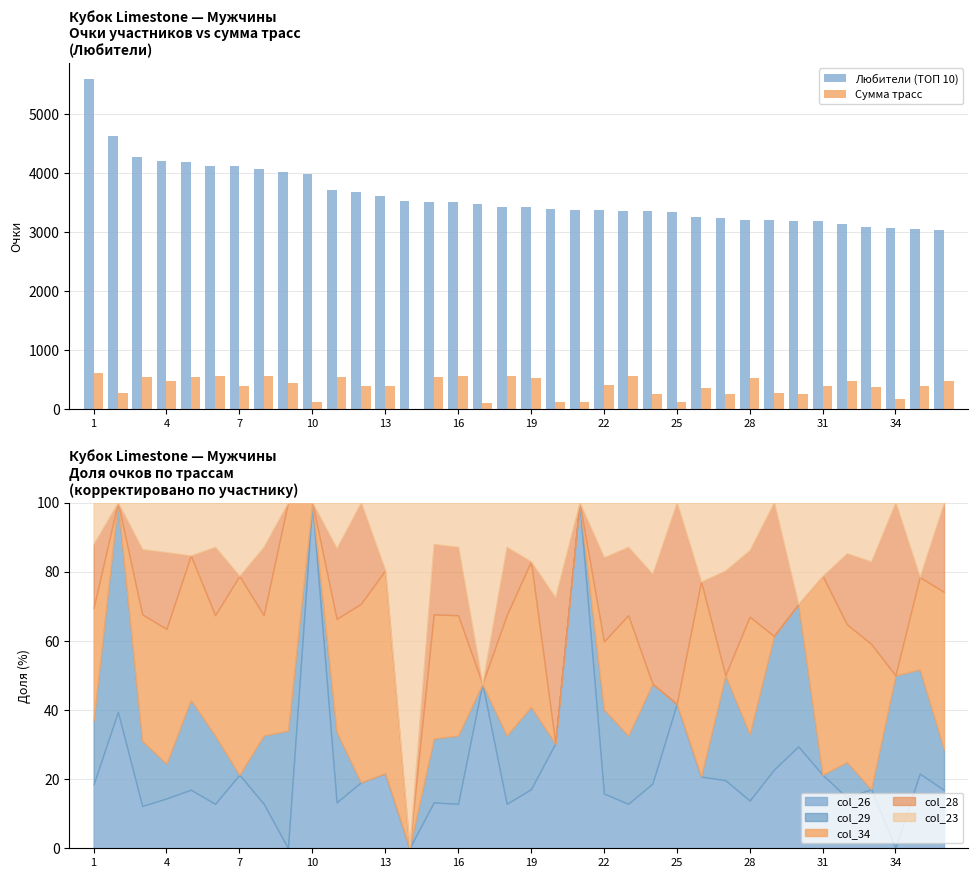

The value of Любители (ТОП 10) at 25 is 2136. True or false?

False